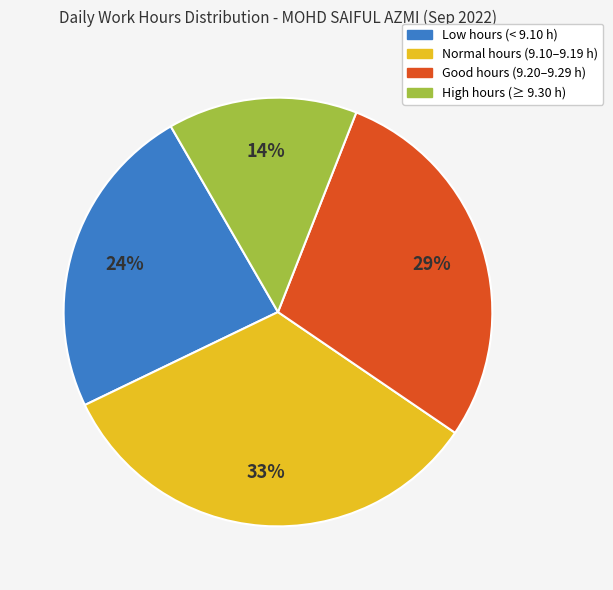

Rank the categories by value from lowest to highest.

High hours (≥ 9.30 h), Low hours (< 9.10 h), Good hours (9.20–9.29 h), Normal hours (9.10–9.19 h)